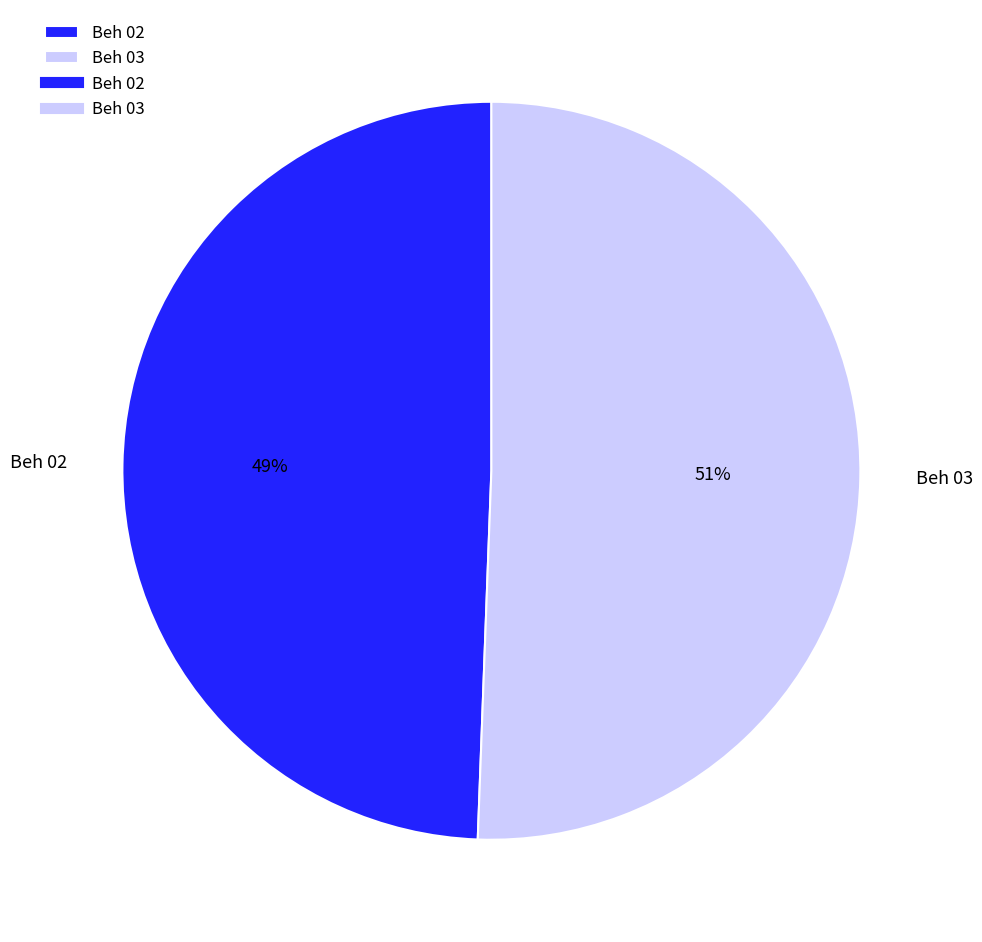

How many segments does this pie chart have?

2